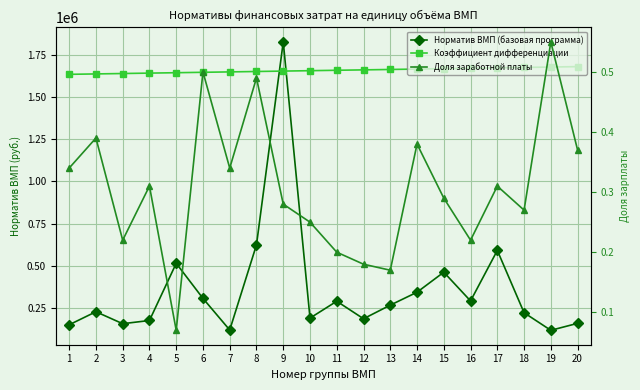

Which series has the largest total across all categories?

Коэффициент дифференциации